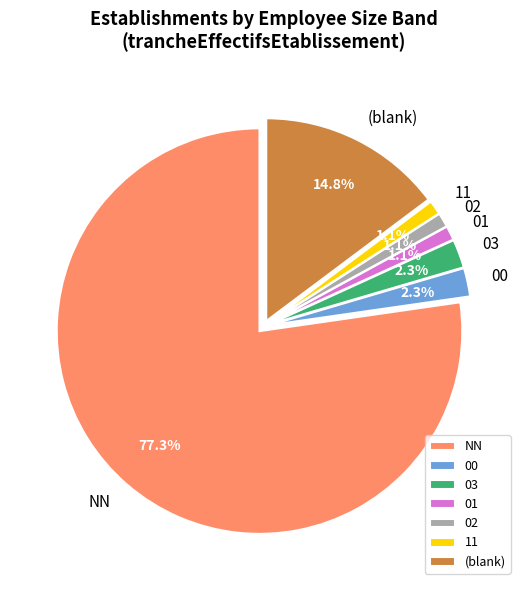

Which slice is the largest?

NN